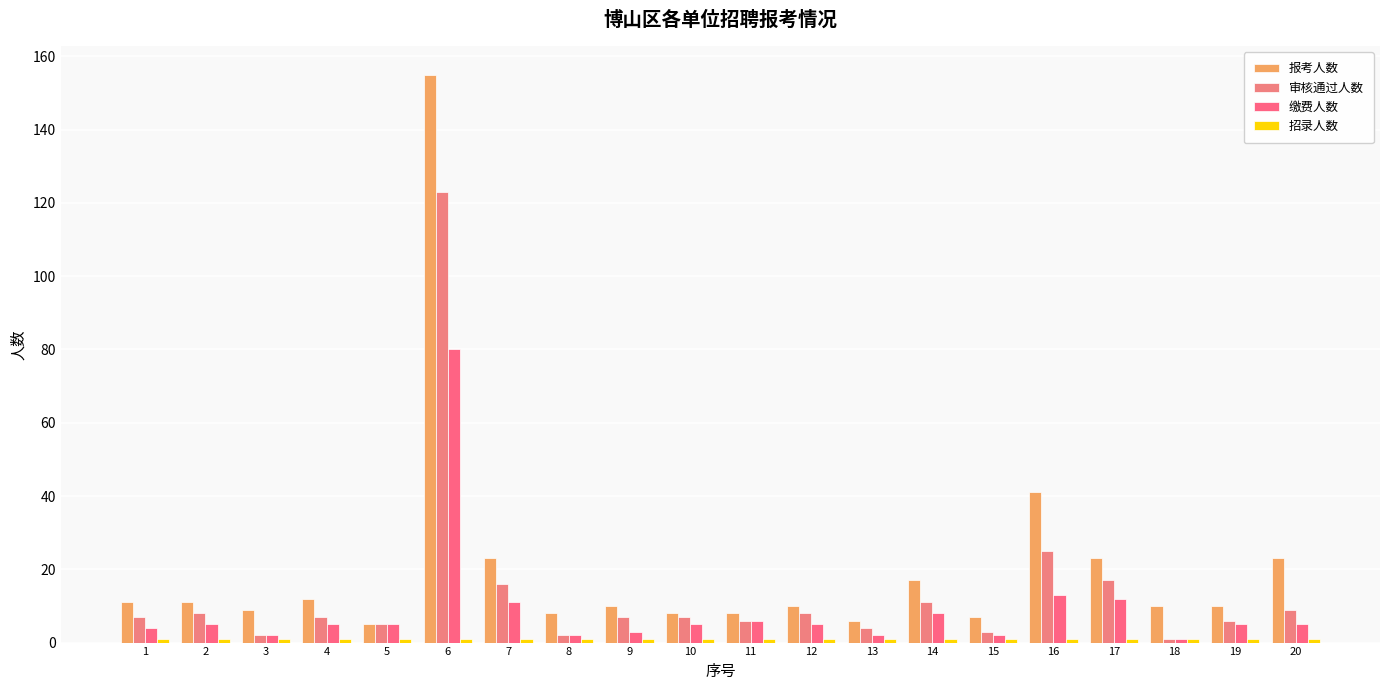

What is the spread (max minus min) of values at 13?

5